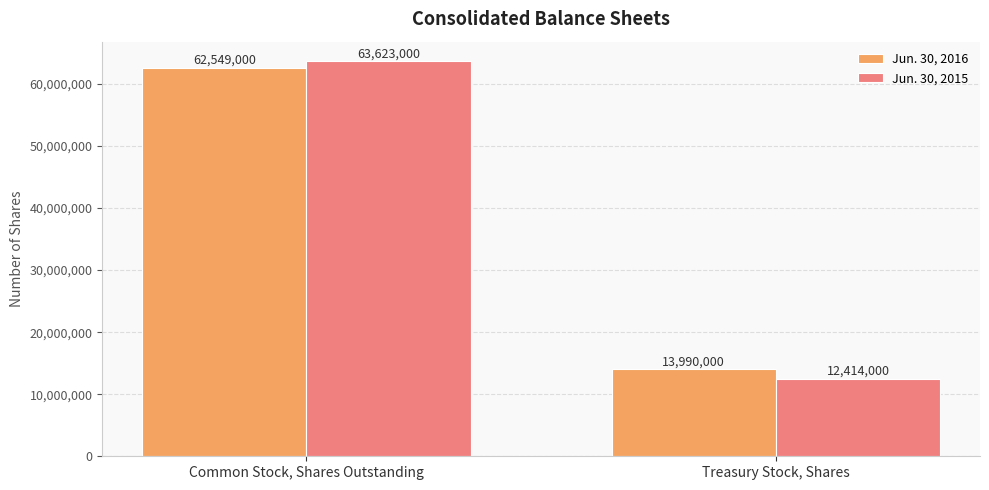

How many Jun. 30, 2015 values are between 12414000 and 63623000?

2